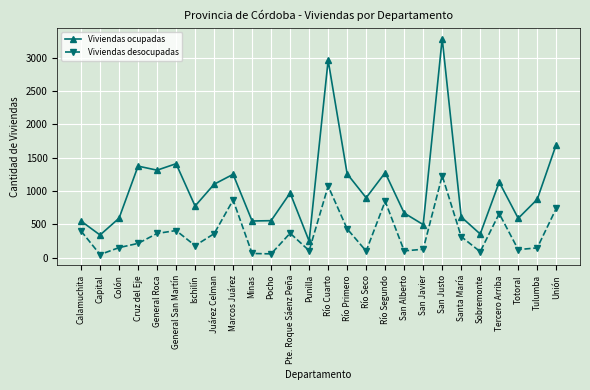

Which category has the highest value in the Viviendas desocupadas series?

San Justo